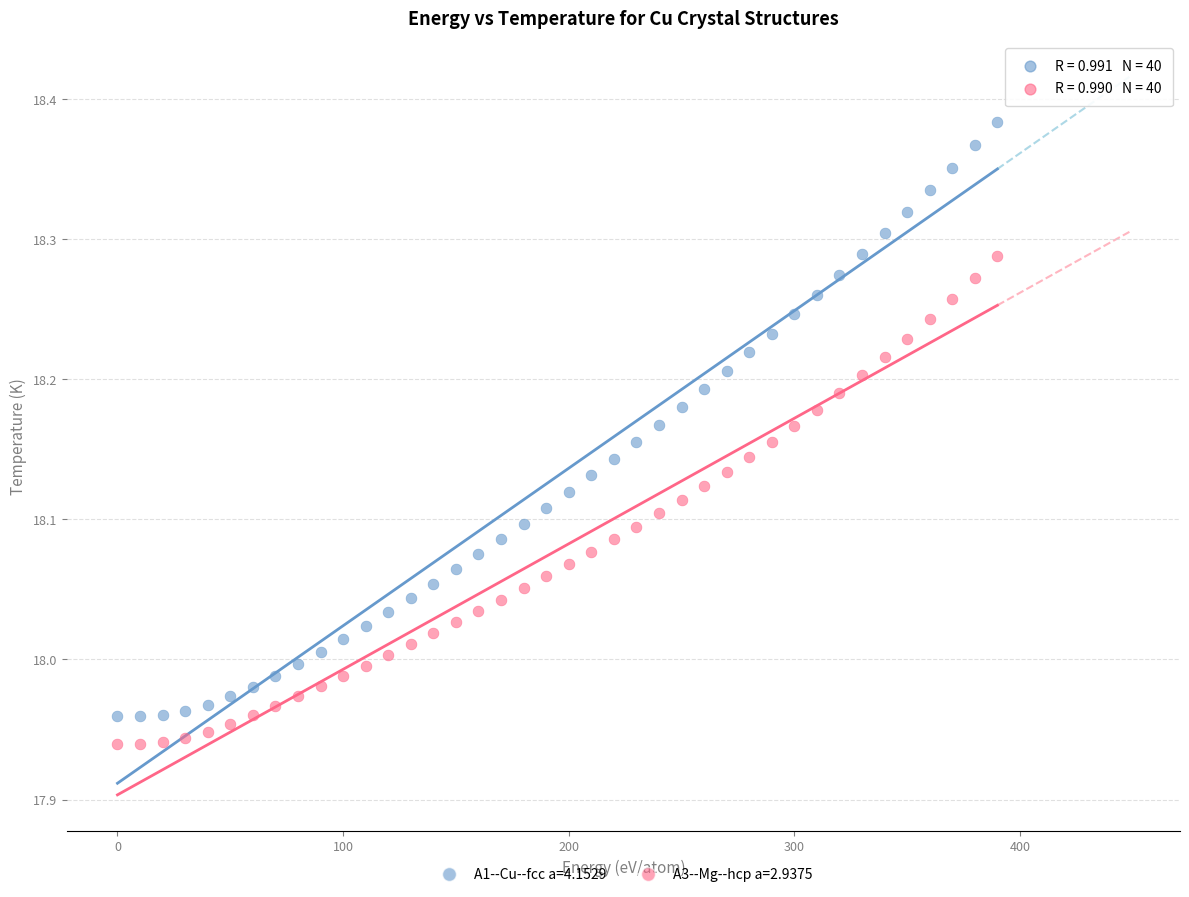

Which series has the largest Y range (max minus min)?

A1--Cu--fcc a=4.1529